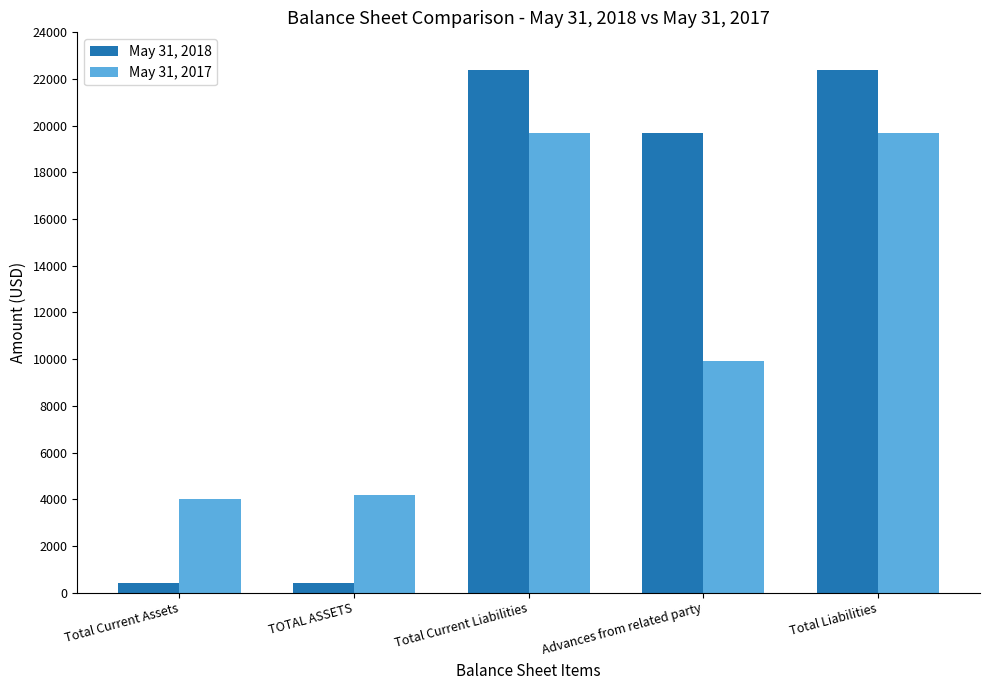

What is the spread (max minus min) of values at Total Liabilities?

2716